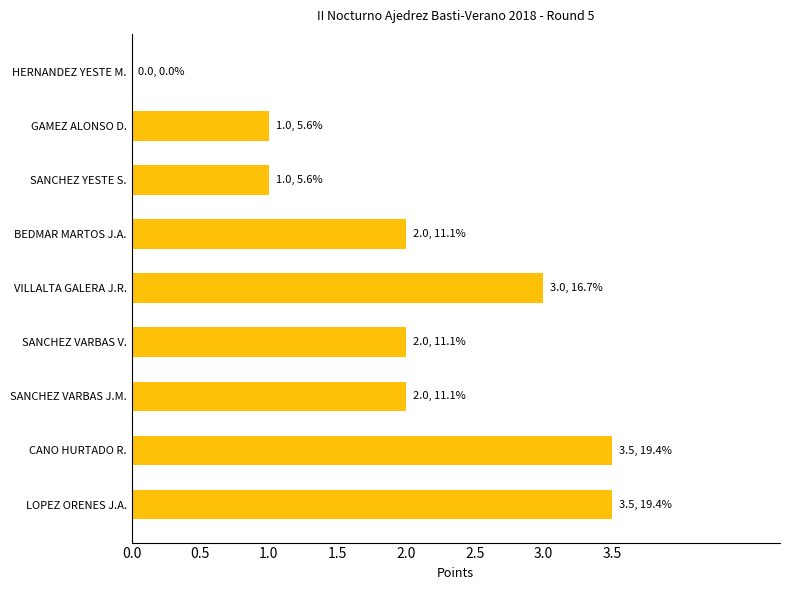

How many values are above zero?

8